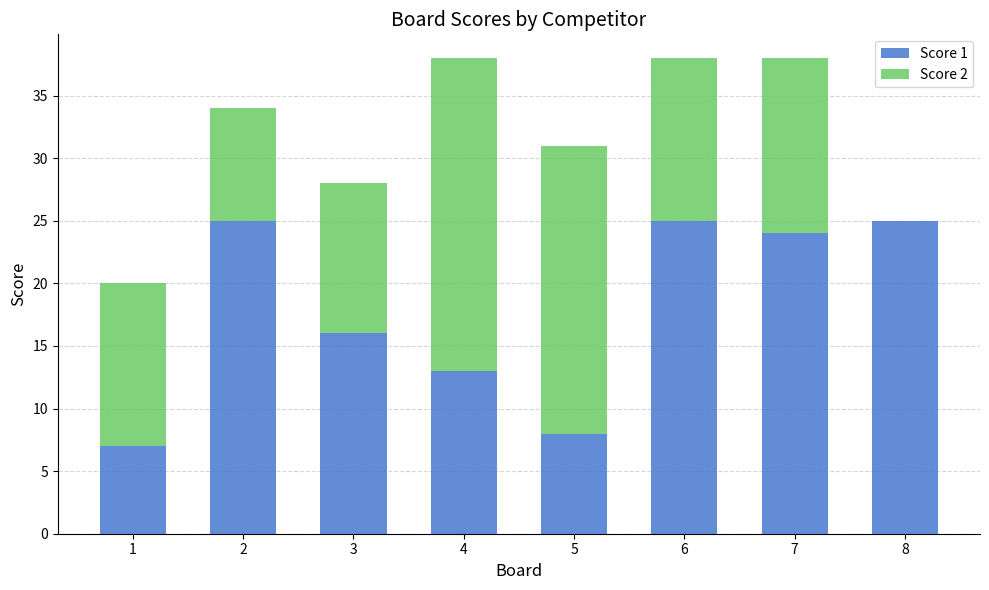

What is the sum of all Score 1 values?

143